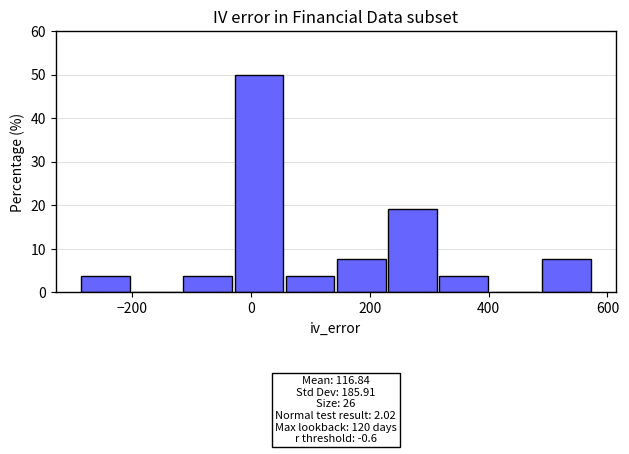

Over which range of the x-axis is the bar tallest?

-20 to 60